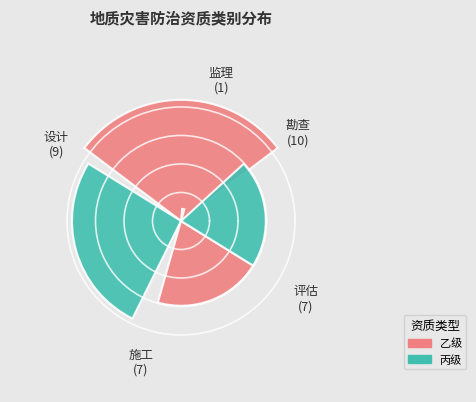

How much of the chart is everything except 设计?

73.5%